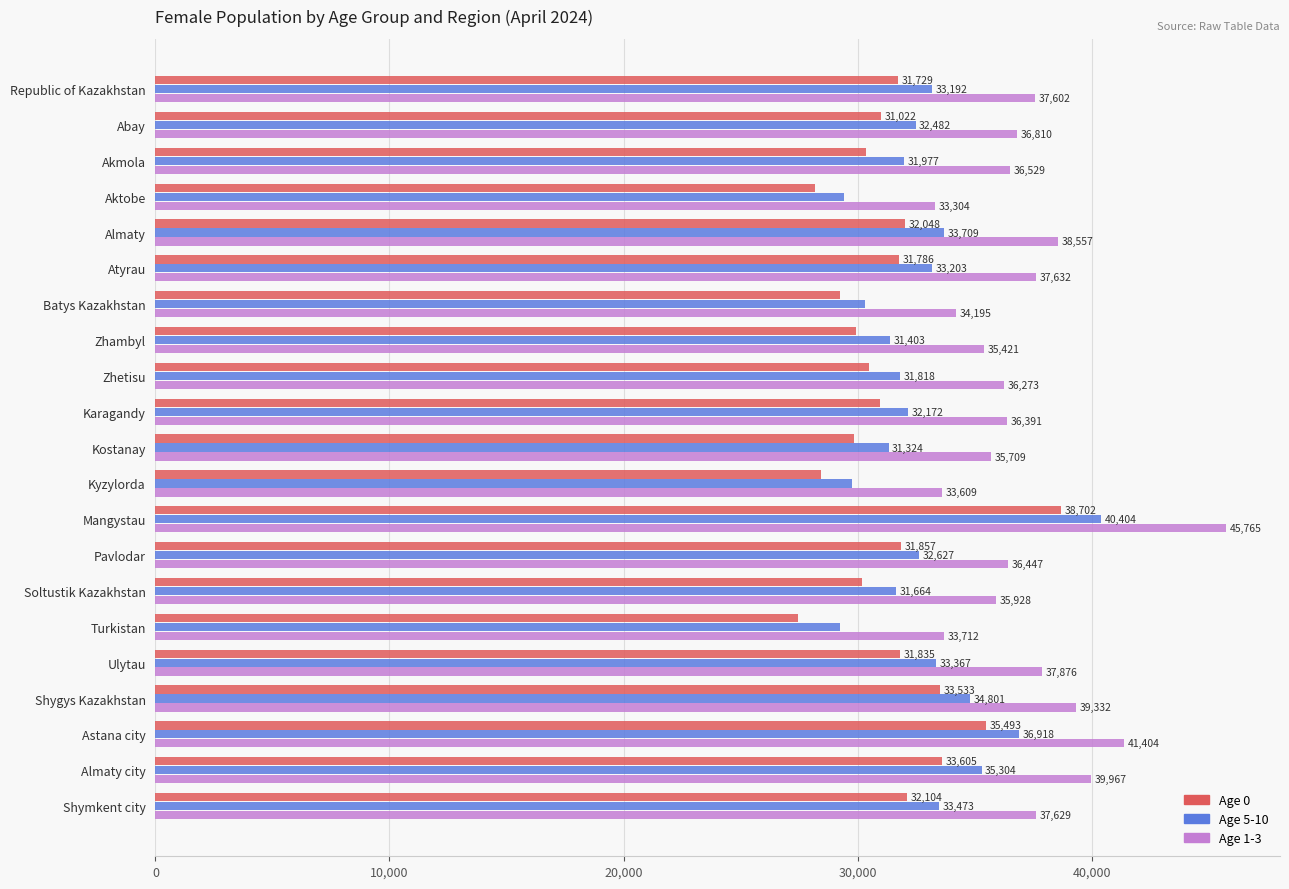

What is the spread (max minus min) of values at Almaty?

6509